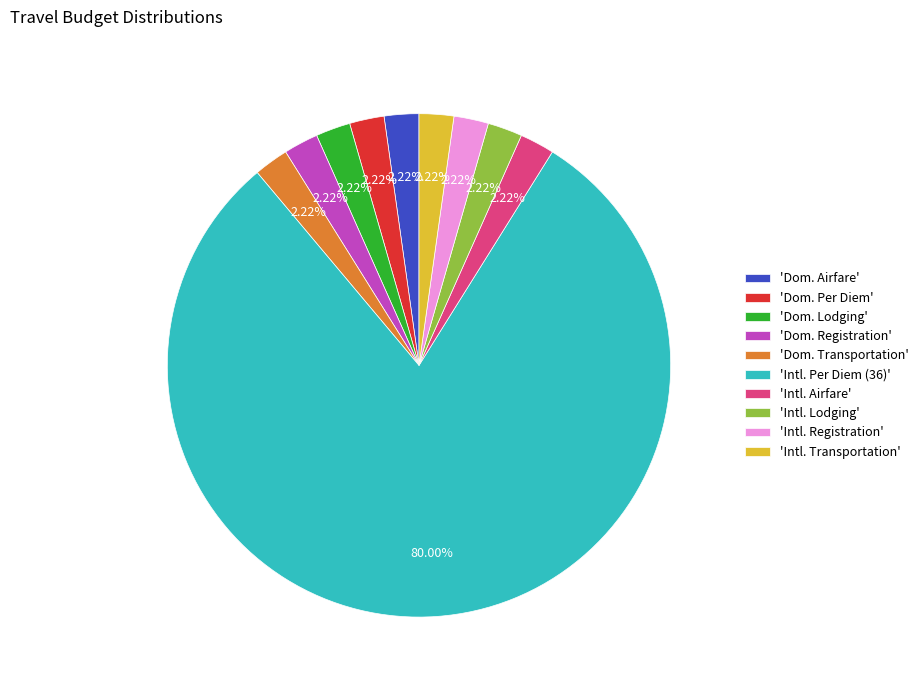

To the nearest percent, what is the average slice percentage?

10%